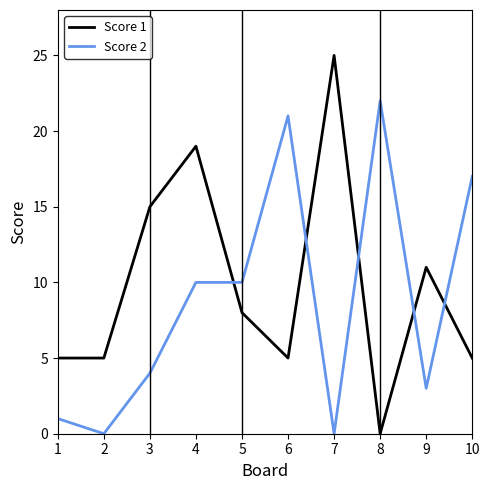

How many series are shown in this chart?

2